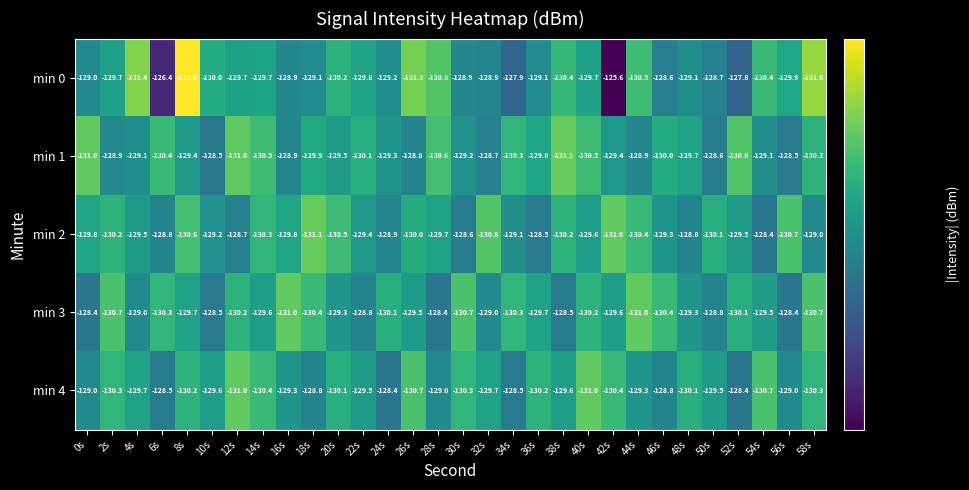

The min 0 series shows -129.8 at 22s. True or false?

True